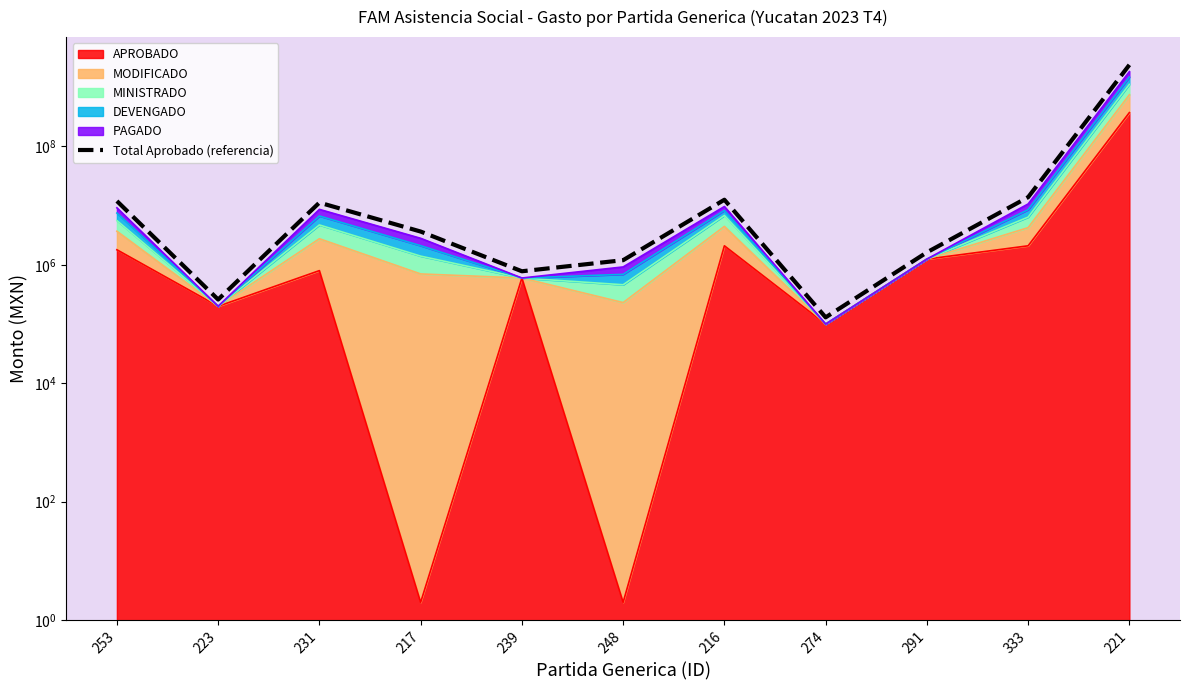

Reading left to right, what are all the values shown in this chart?

253=11959530.0	223=260007.8	231=11253927.9	217=3655542.1	239=780007.8	248=1200568.1	216=12584645.6	274=130007.8	291=1627519.4	333=13895323.5	221=2385300609.3